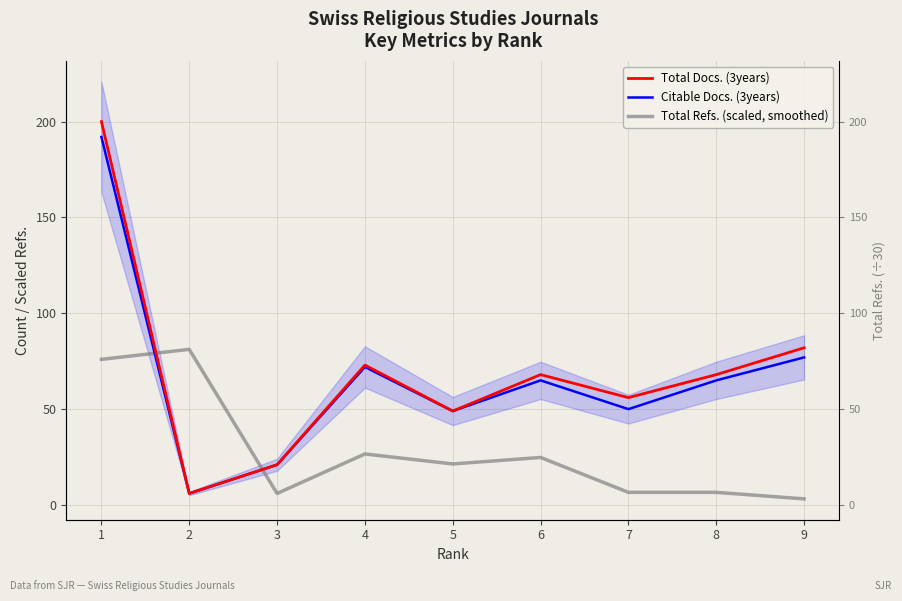

At which category is the sum across all series the highest?

1